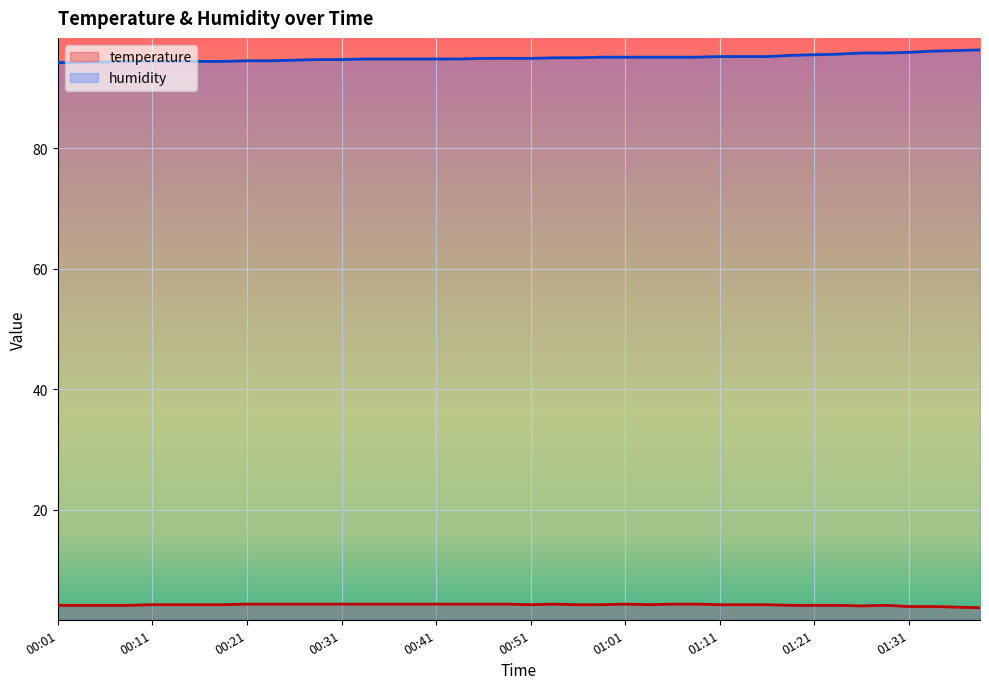

Which series has the largest total across all categories?

humidity